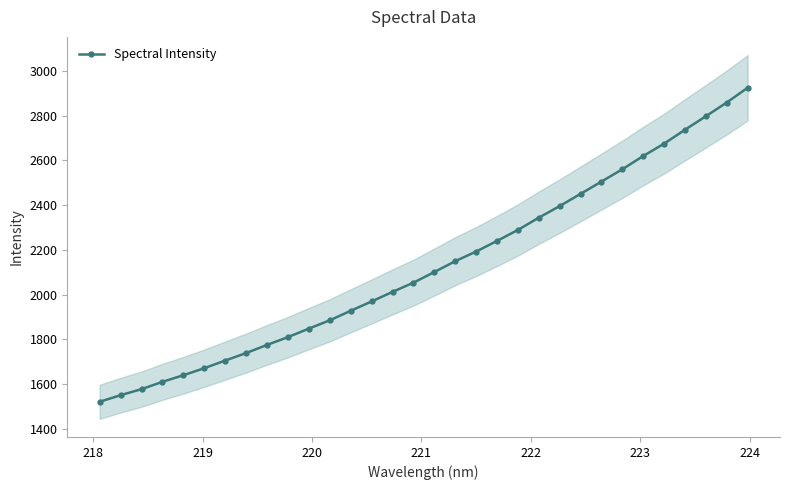

How many data points are less than 2101?

16